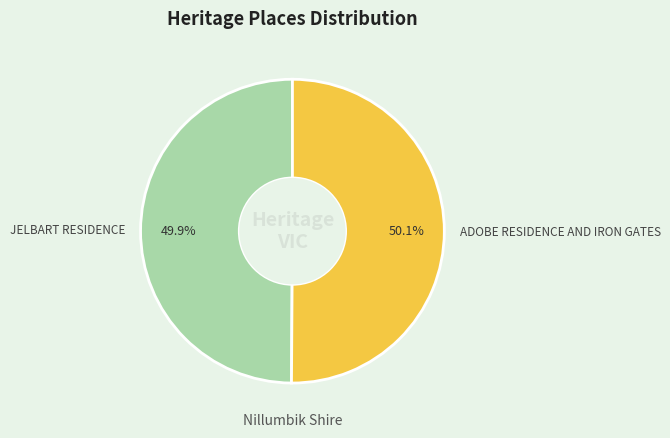

Is the sum of ADOBE RESIDENCE AND IRON GATES and JELBART RESIDENCE greater than half?

Yes